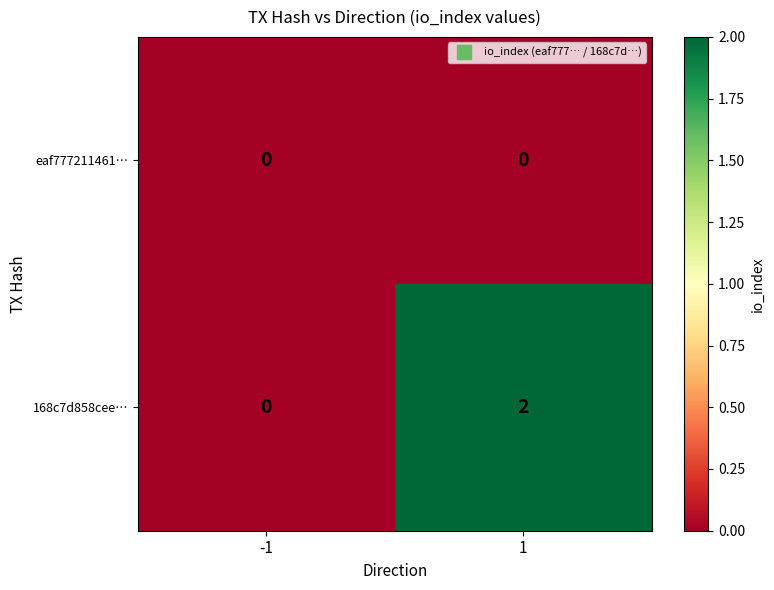

Which series has the largest range (max minus min)?

168c7d858cee…